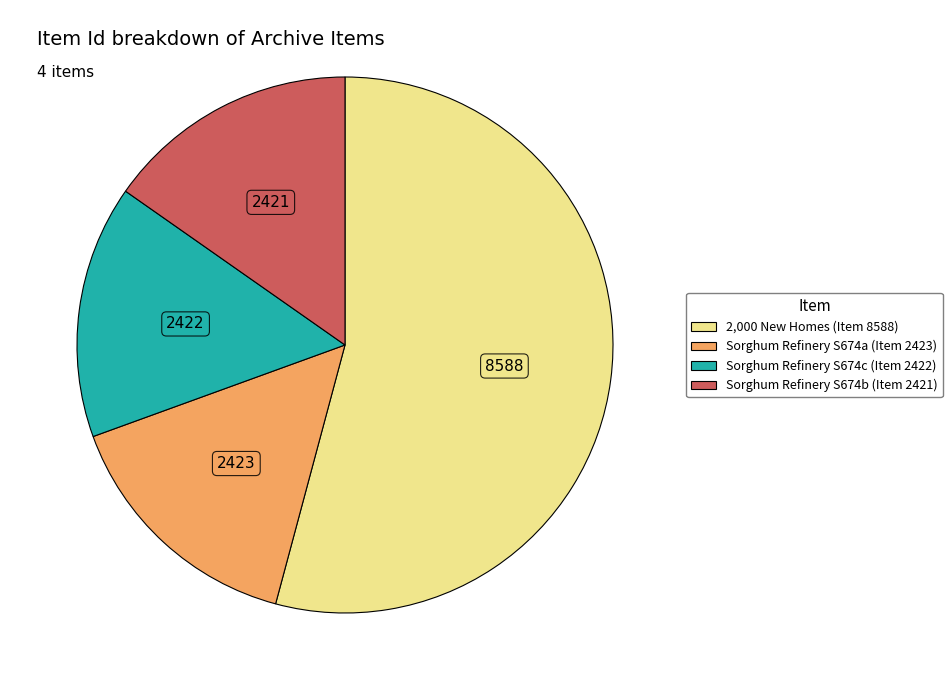

How many slices are in this pie chart?

4